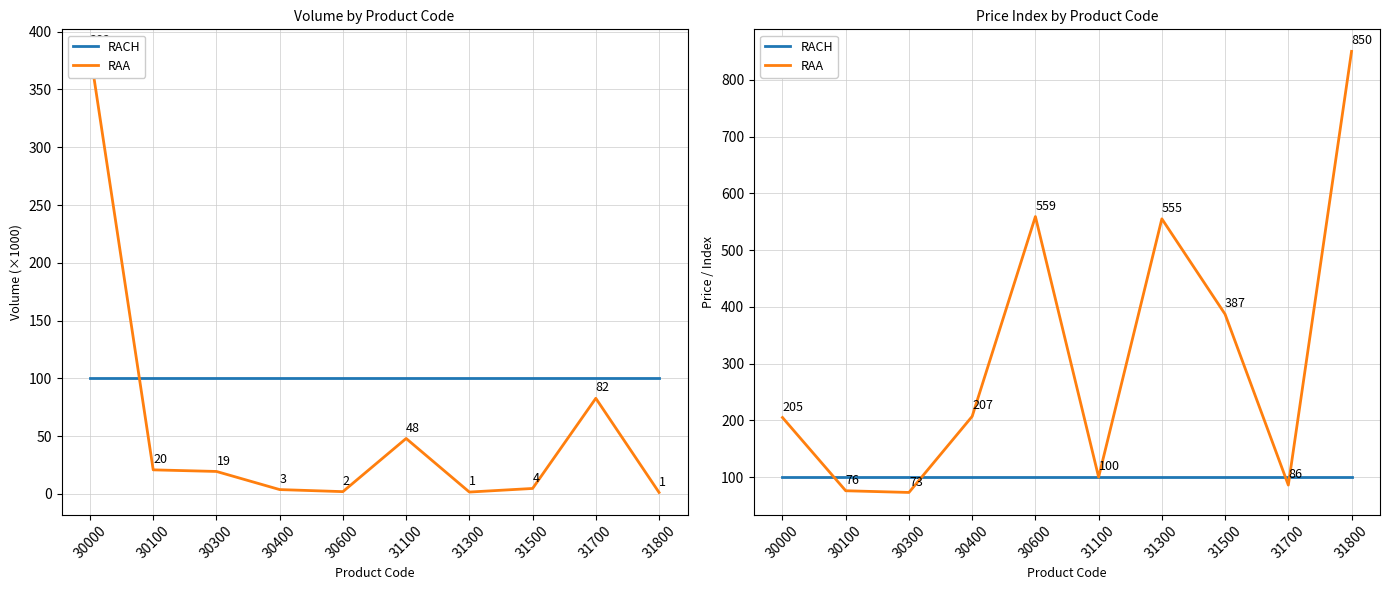

Which series has the largest total across all categories?

RAA